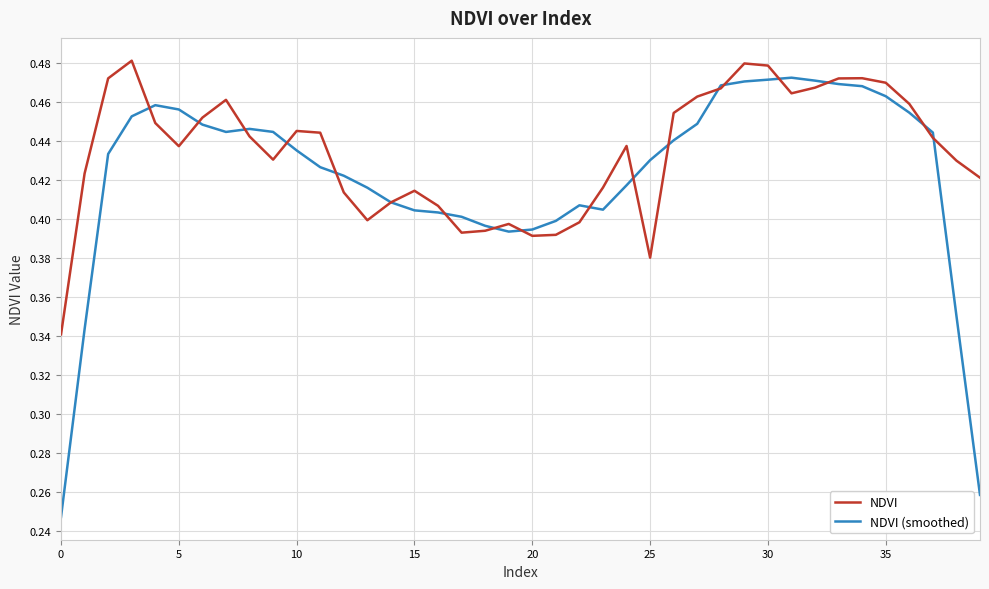

Count the NDVI (smoothed) values in the range 0 to 1.

40